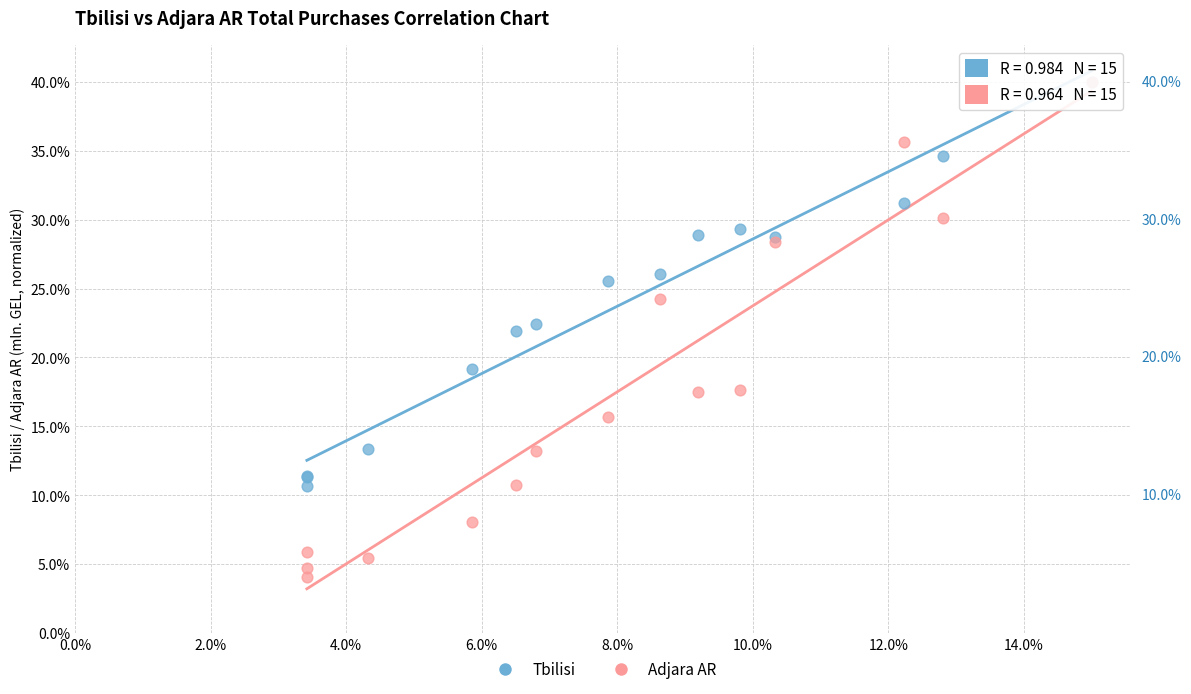

What are all the series names shown in the legend?

Tbilisi, Adjara AR